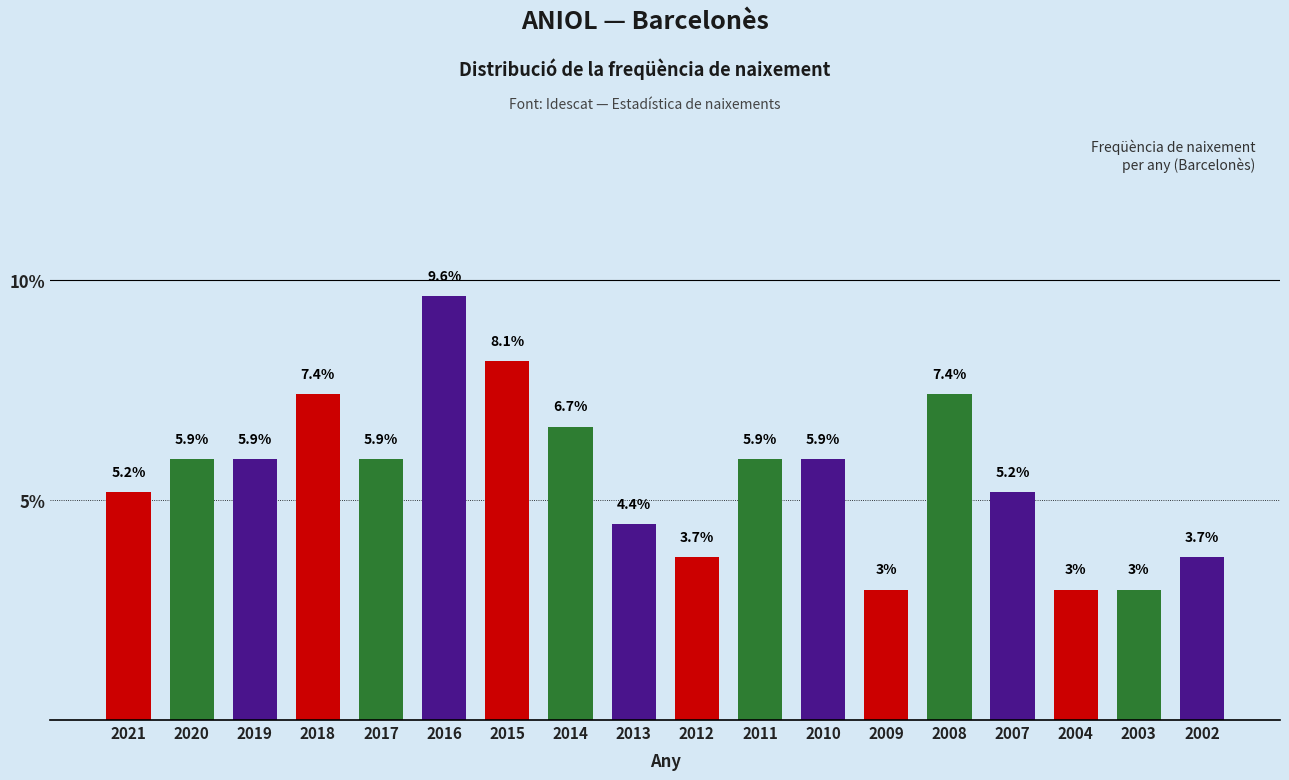

Reading left to right, what are all the values shown in this chart?

2021=5.2	2020=5.9	2019=5.9	2018=7.4	2017=5.9	2016=9.6	2015=8.1	2014=6.7	2013=4.4	2012=3.7	2011=5.9	2010=5.9	2009=3.0	2008=7.4	2007=5.2	2004=3.0	2003=3.0	2002=3.7